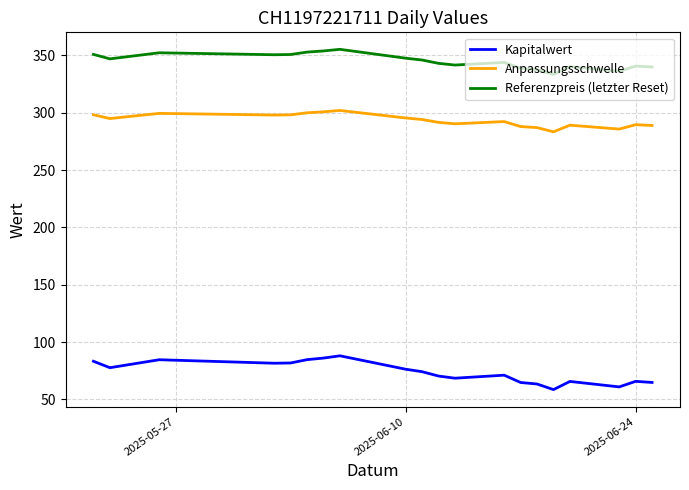

True or false: Kapitalwert and Anpassungsschwelle cross at least once.

False